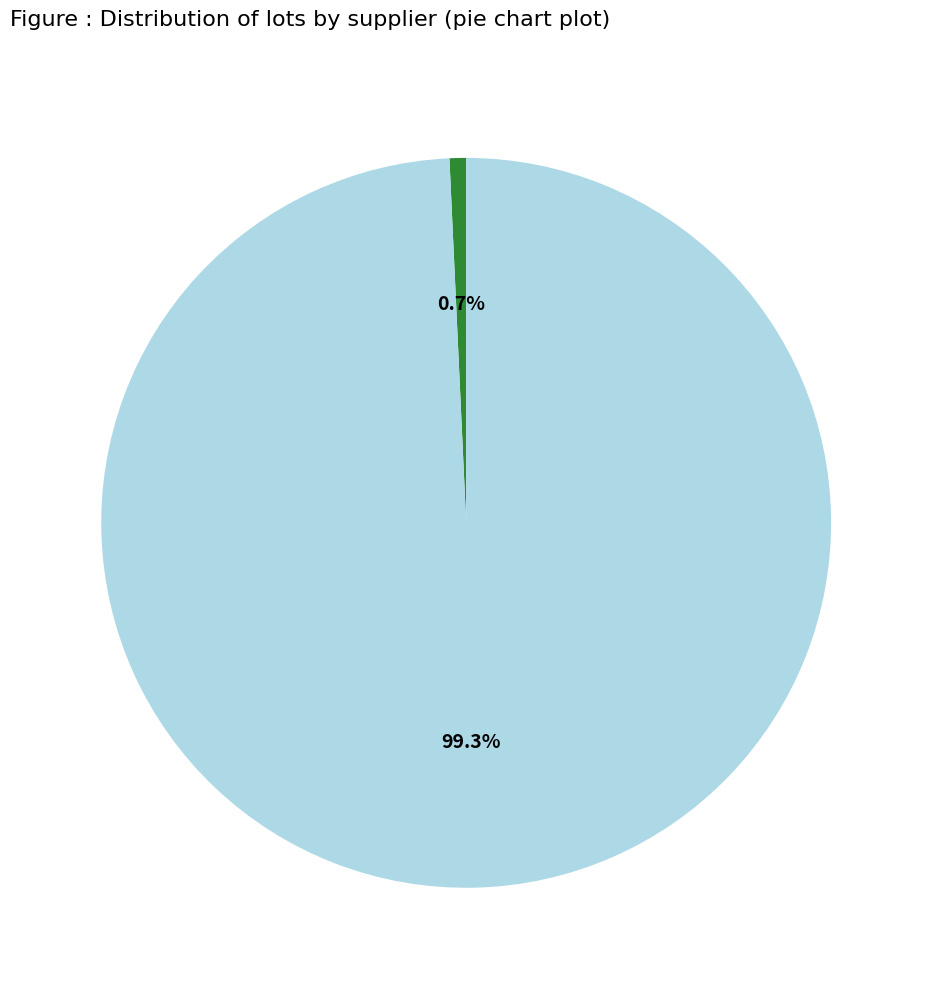

Is there a majority slice in this chart?

Yes